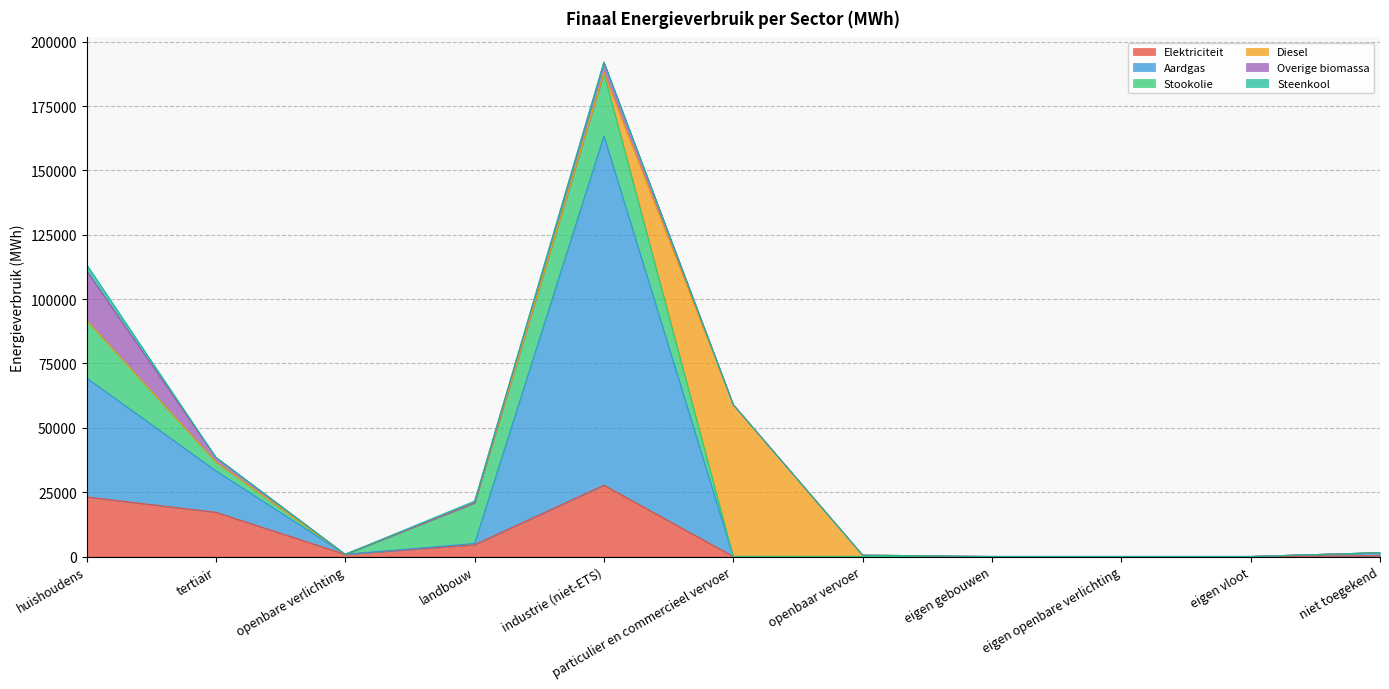

Which series has the largest range (max minus min)?

Aardgas